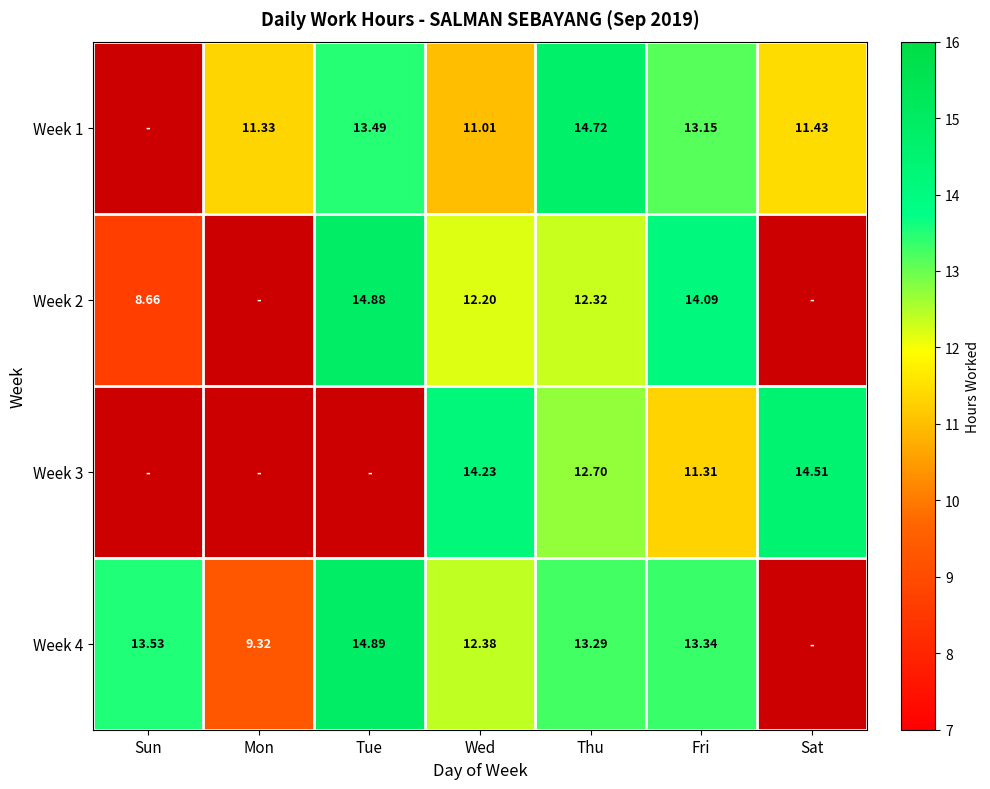

What is the greatest value displayed?

14.9